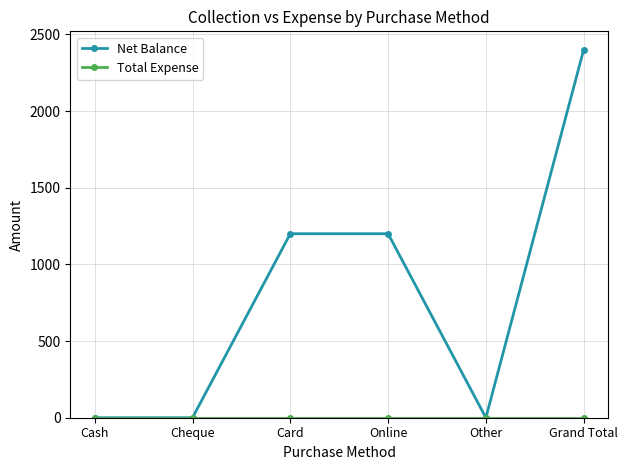

The value of Net Balance at Card is 1200. True or false?

True